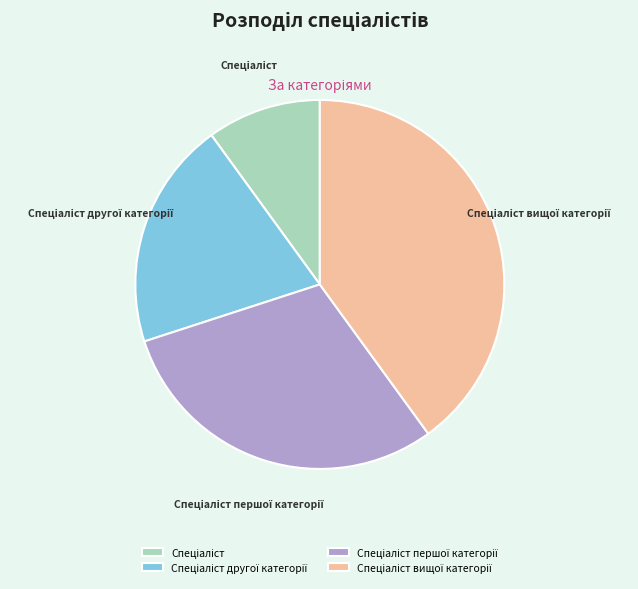

Is there a majority slice in this chart?

No